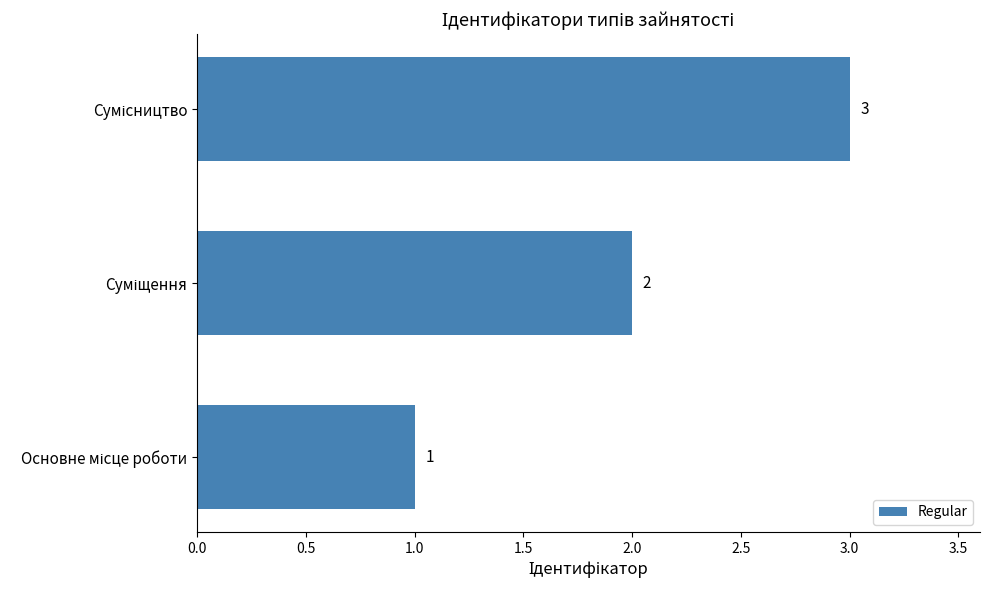

What is the sum of all values?

6